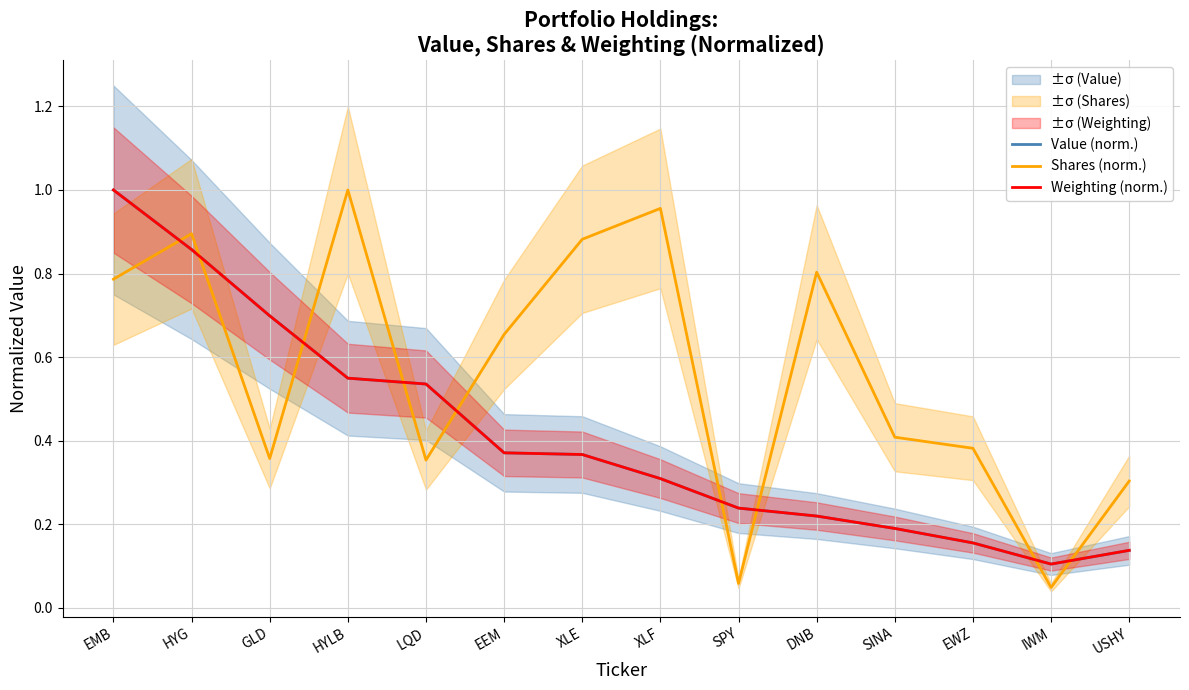

Which series has the largest range (max minus min)?

Shares (norm.)